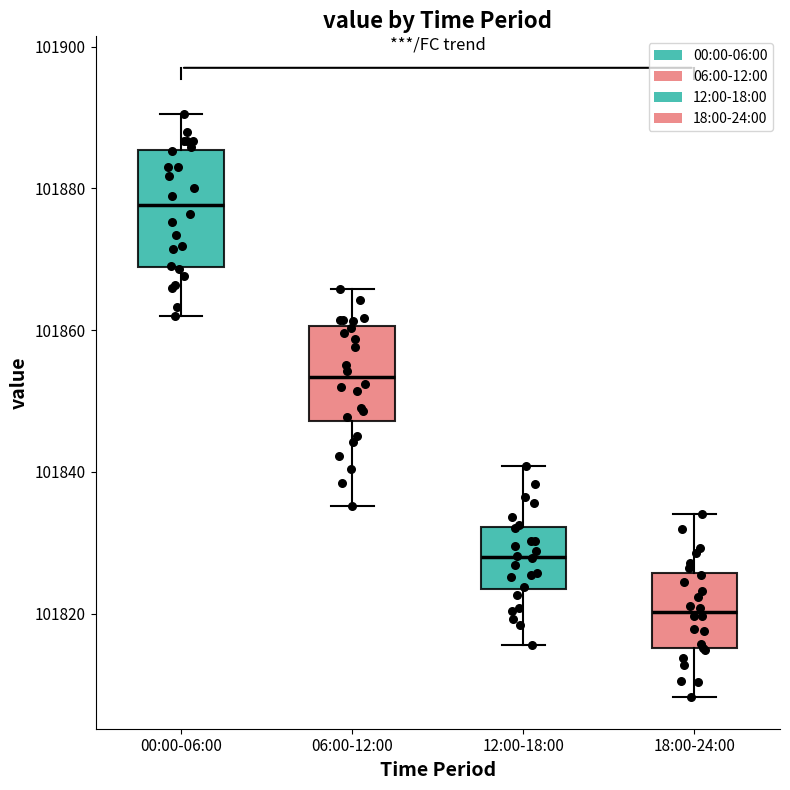

Reading left to right, transcribe this box plot: for each box, give where its median line is, the range the box spans, and where its two whiskers end, as read against the y-axis. The values are not printed on the chart, so give them approximately, as read against the axis.

00:00-06:00: median 101878, box 101868 to 101886, whiskers 101862 to 101890
06:00-12:00: median 101854, box 101848 to 101860, whiskers 101836 to 101866
12:00-18:00: median 101828, box 101824 to 101832, whiskers 101816 to 101840
18:00-24:00: median 101820, box 101816 to 101826, whiskers 101808 to 101834